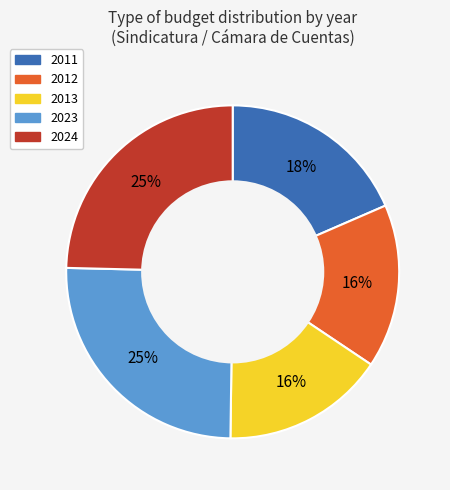

The 2013 slice represents 16% of the pie. True or false?

True